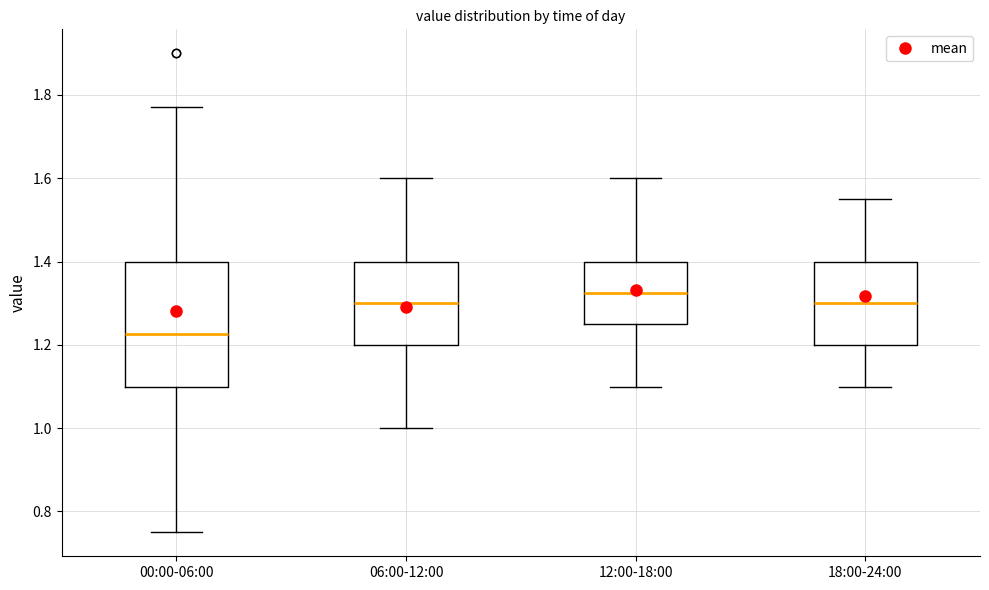

Where is the lower edge of the box for 12:00-18:00 on the y-axis? The values are not printed on the chart, so give them approximately, as read against the axis.

1.26